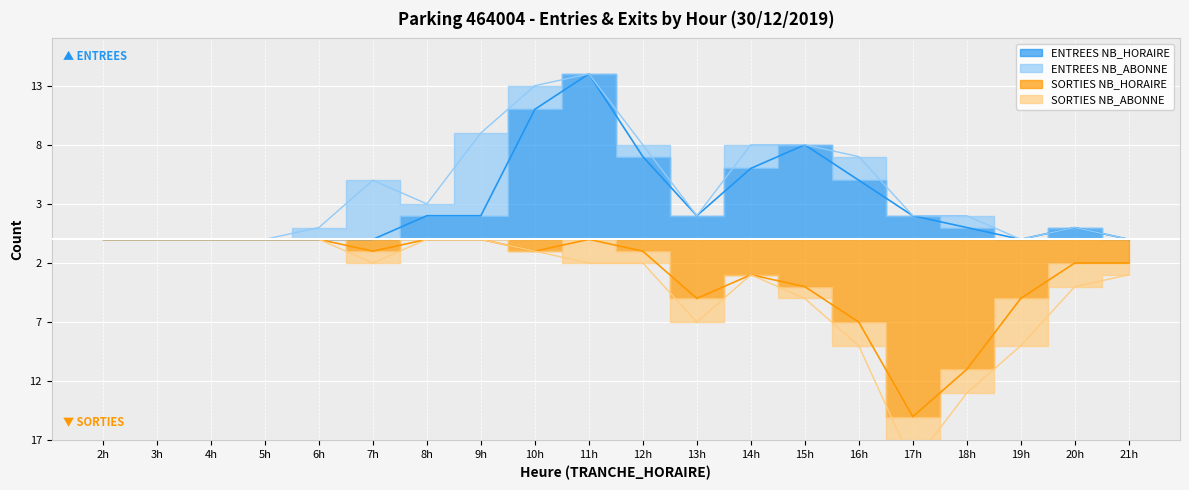

Reading left to right, extract all data points from this chart.

ENTREES_NB_HORAIRE: 0	0	0	0	0	0	2	2	11	14	7	2	6	8	5	2	1	0	1	0
SORTIES_NB_HORAIRE: 0	0	0	0	0	-1	0	0	-1	0	-1	-5	-3	-4	-7	-15	-11	-5	-2	-2